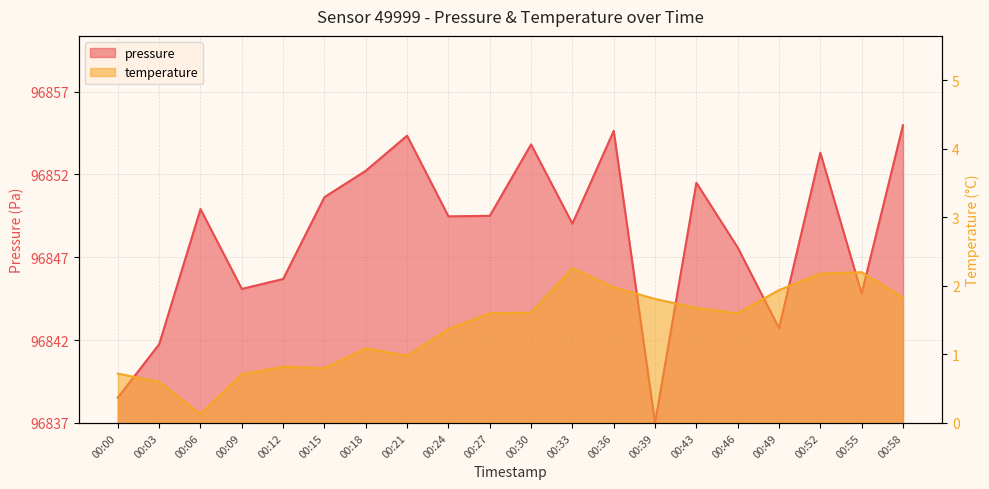

At how many categories does at least one series exceed 5?

17